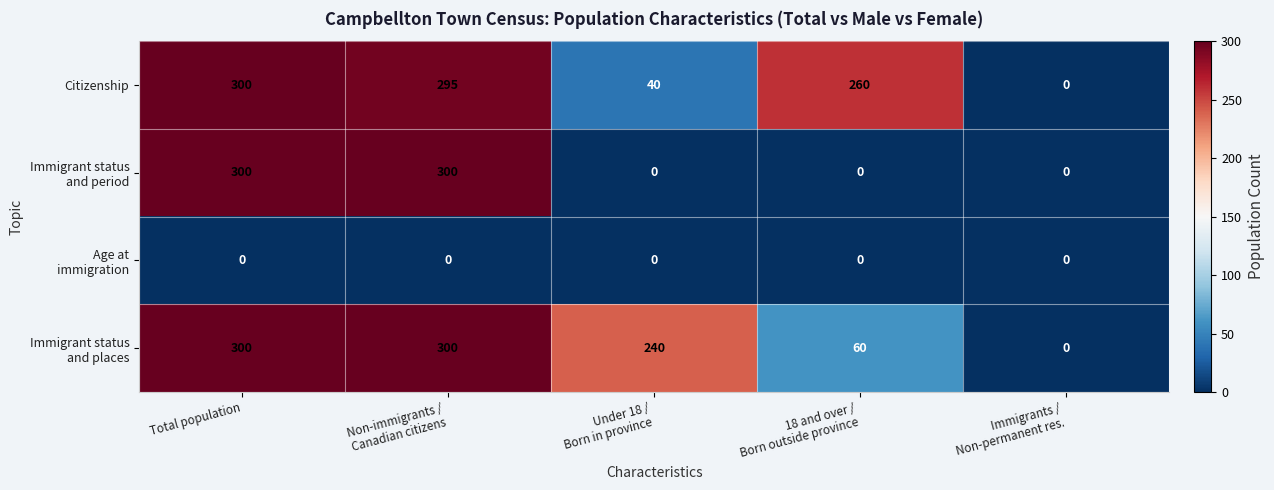

At how many categories does at least one series exceed 23?

4